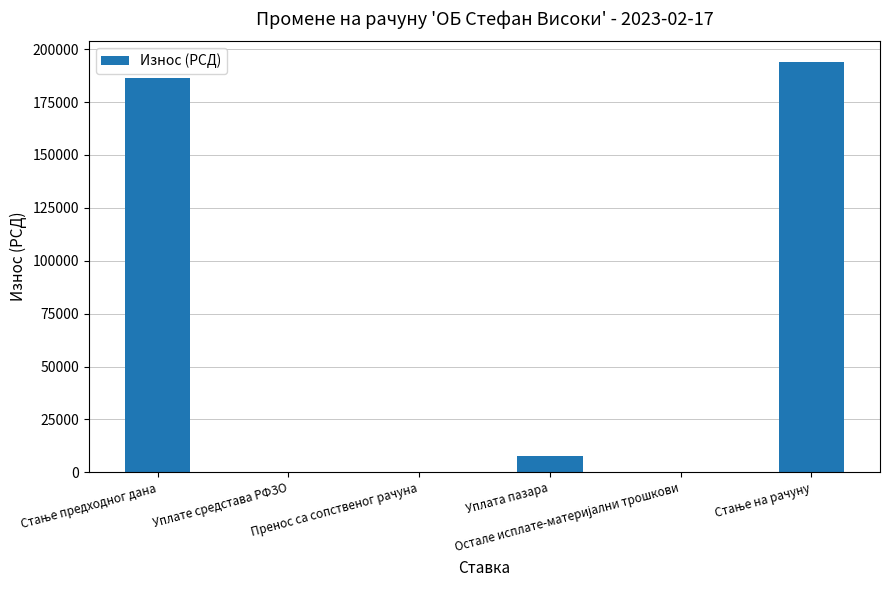

What is the greatest value displayed?

194080.4